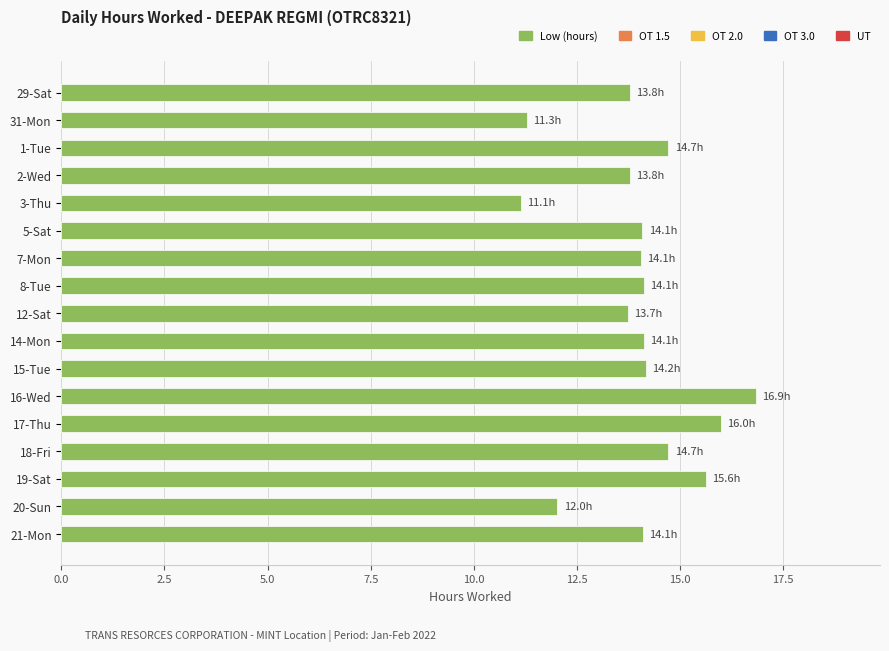

Count the number of data series in this chart.

1